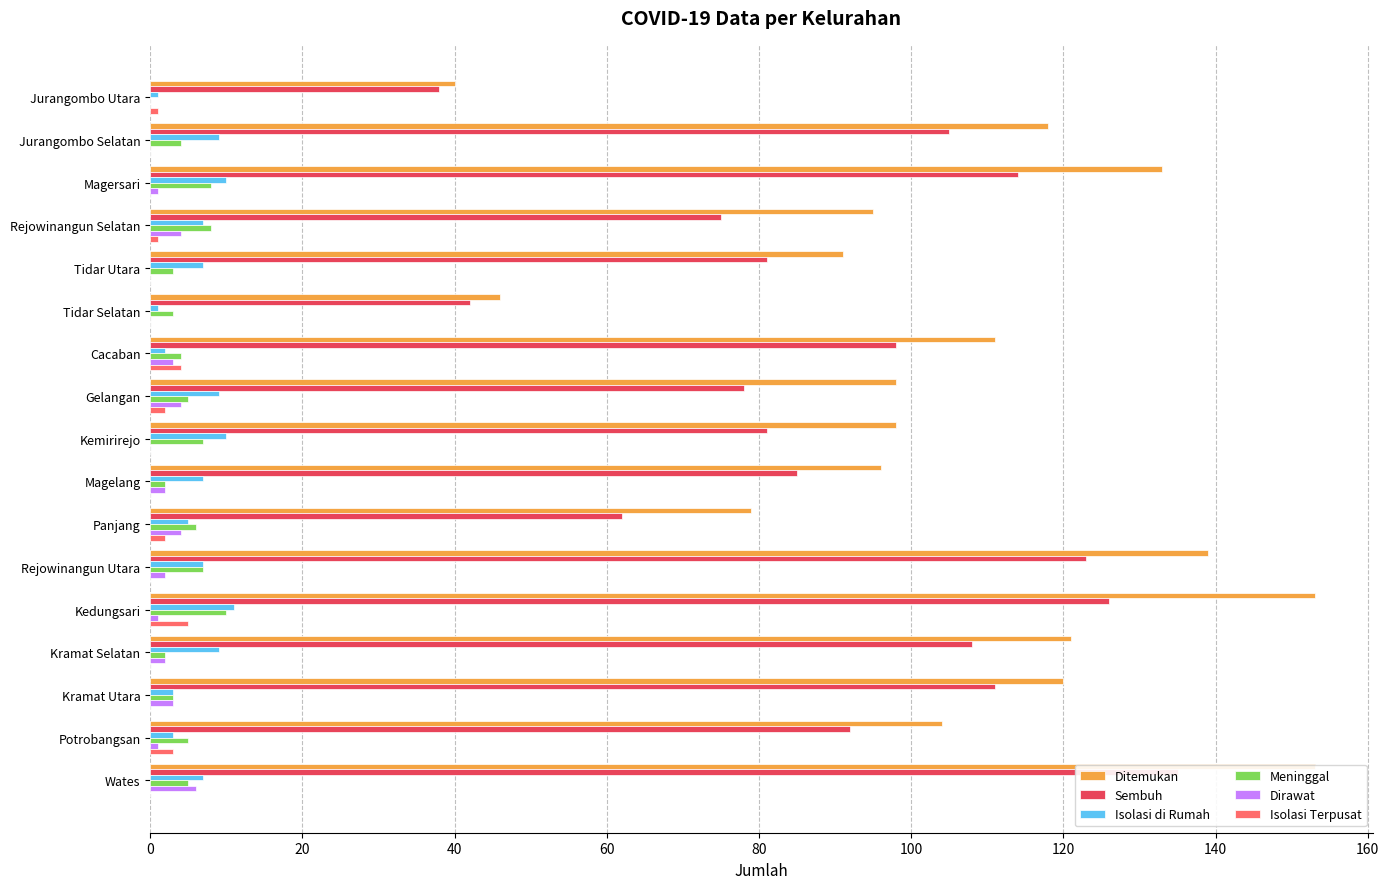

Count the Dirawat values in the range 0 to 3.

13